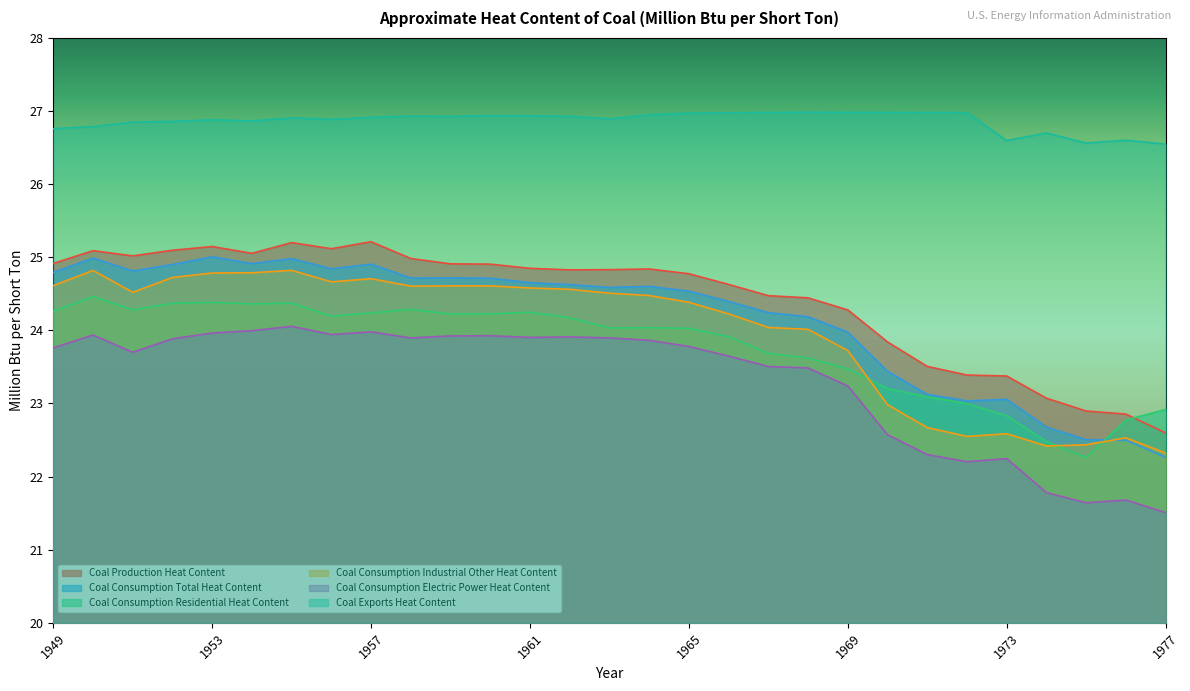

Which series has the largest total across all categories?

Coal Exports Heat Content